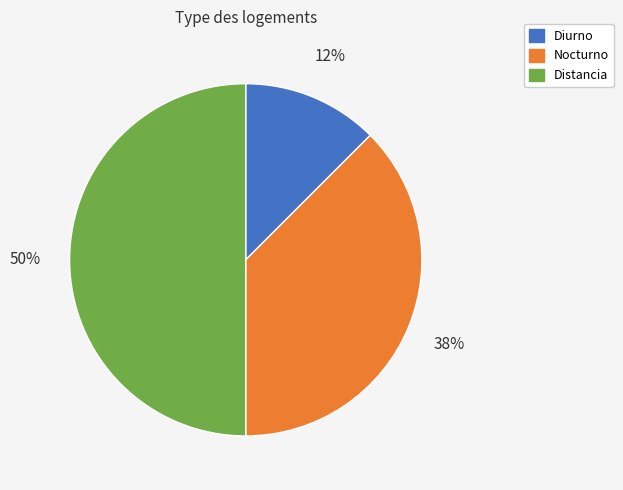

What is the ratio of the value at Diurno to the value at Nocturno?

0.3